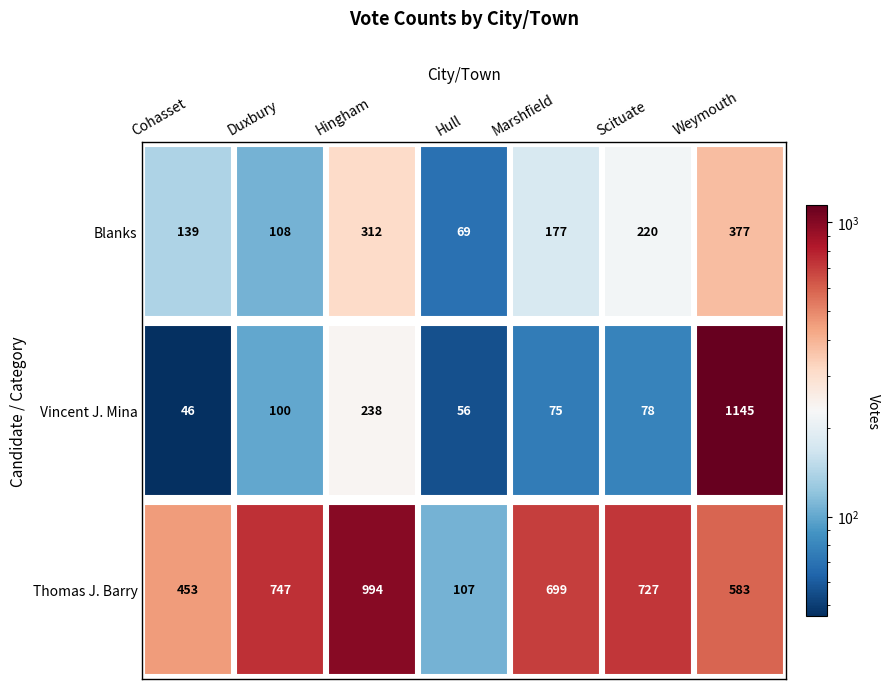

Reading right to left, what are all the values shown in this chart?

Thomas J. Barry: 583	727	699	107	994	747	453
Vincent J. Mina: 1145	78	75	56	238	100	46
Blanks: 377	220	177	69	312	108	139